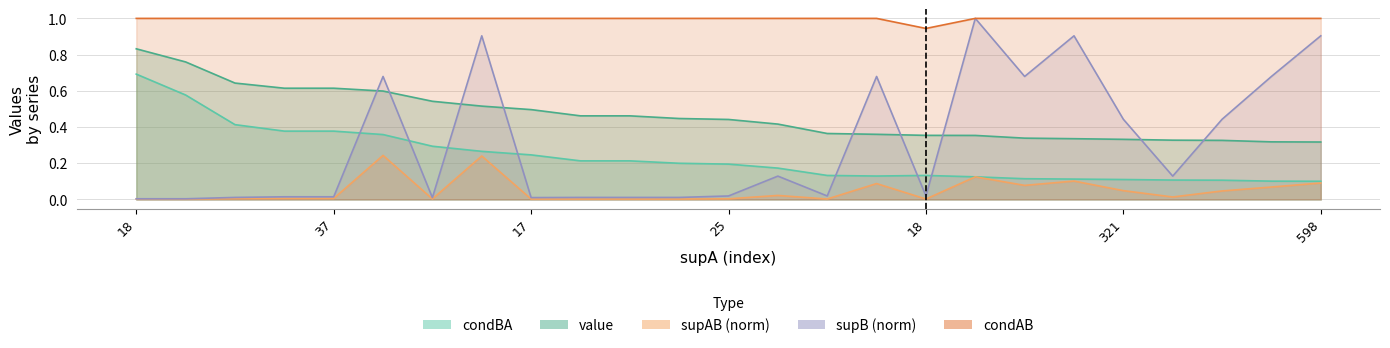

How many lines are shown in the chart?

5